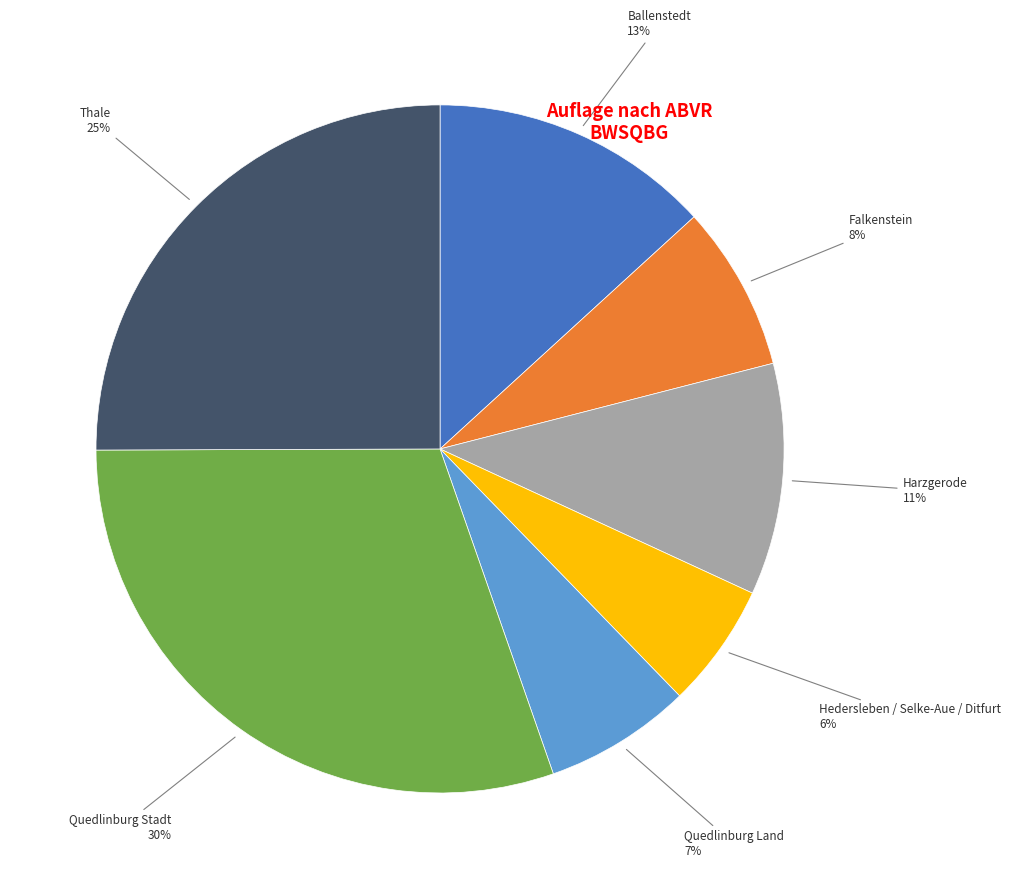

To the nearest percent, what is the average slice percentage?

14%